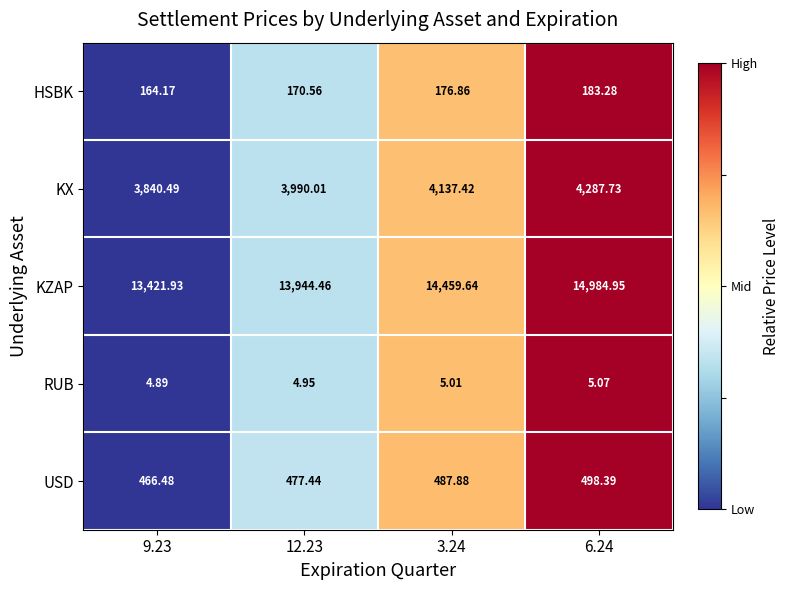

How many data points does each series have?

4